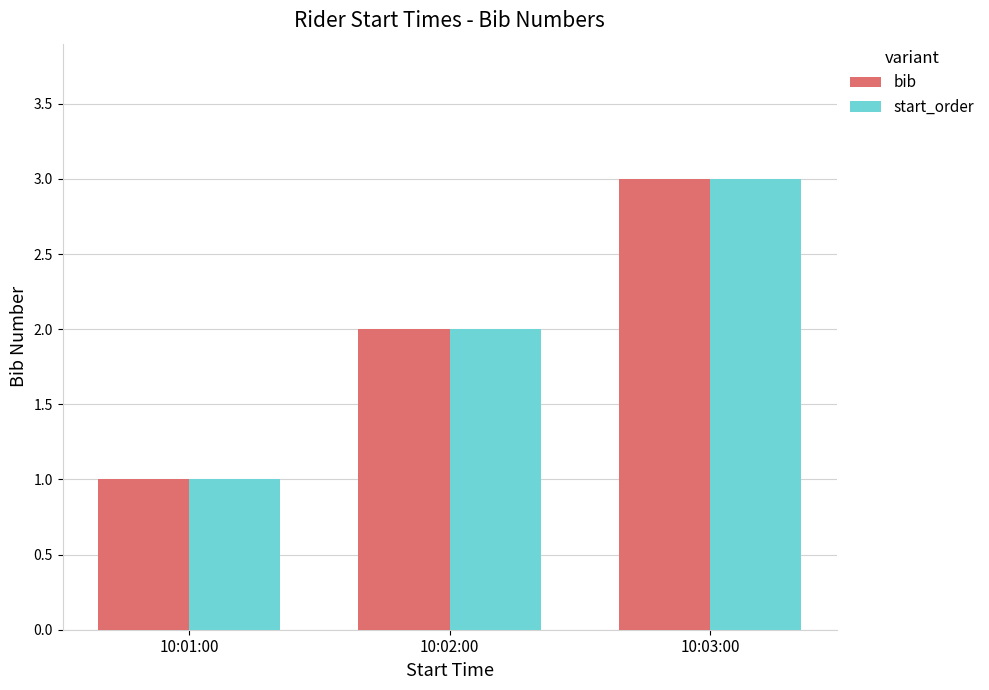

How many categories are shown in the chart?

3